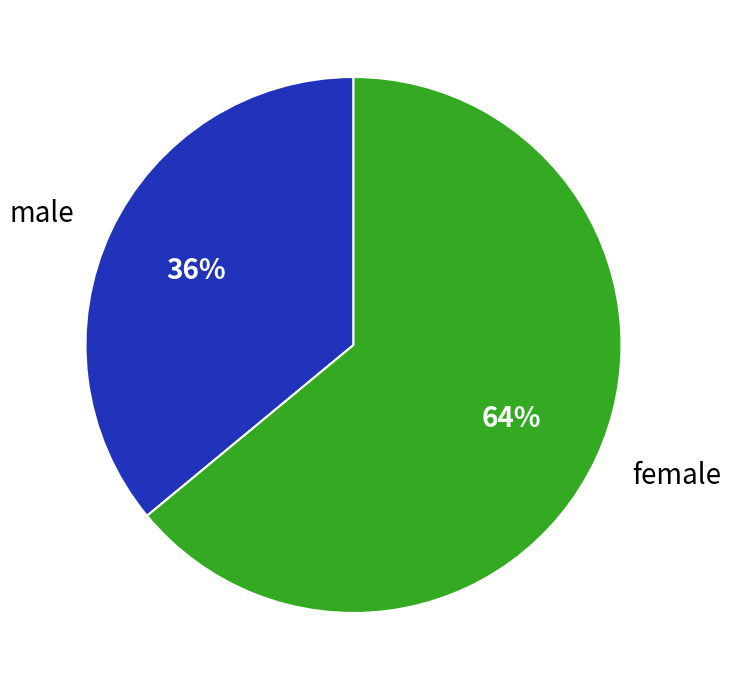

Which has a higher value, male or female?

female